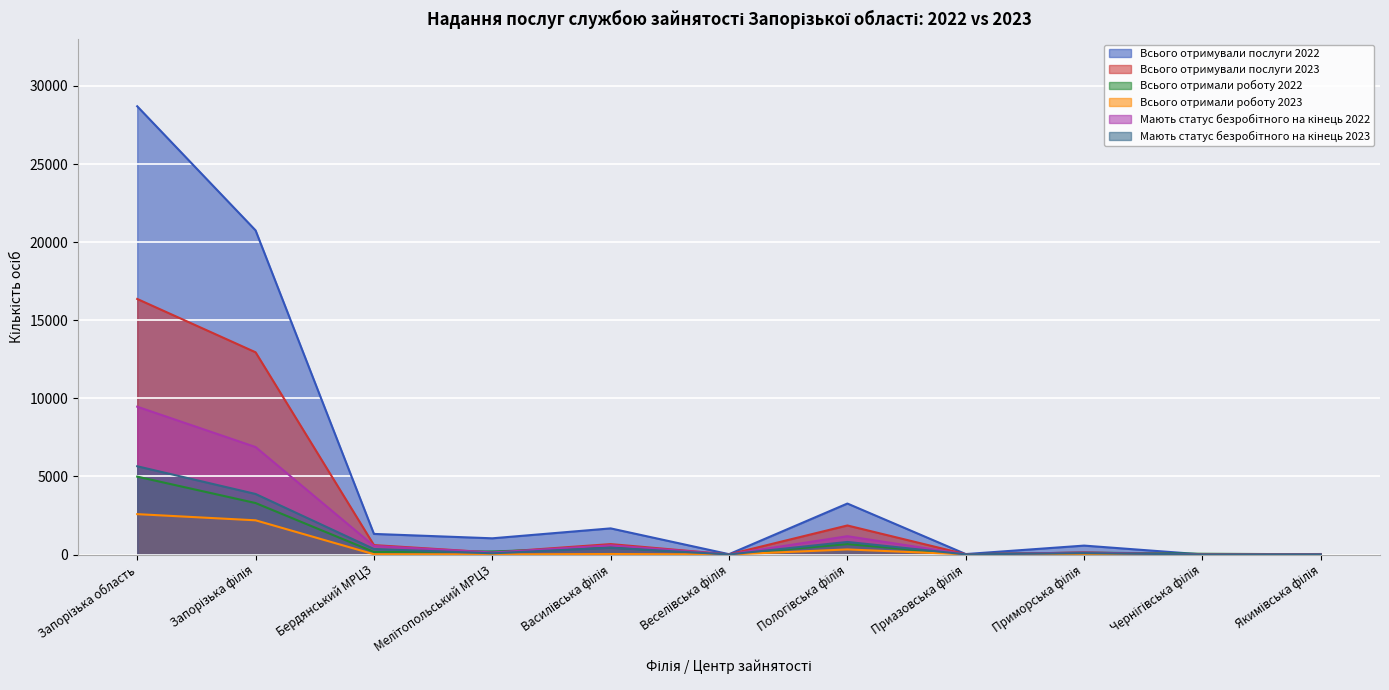

Where is the first local maximum for Мають статус безробітного на кінець 2022?

Василівська філія